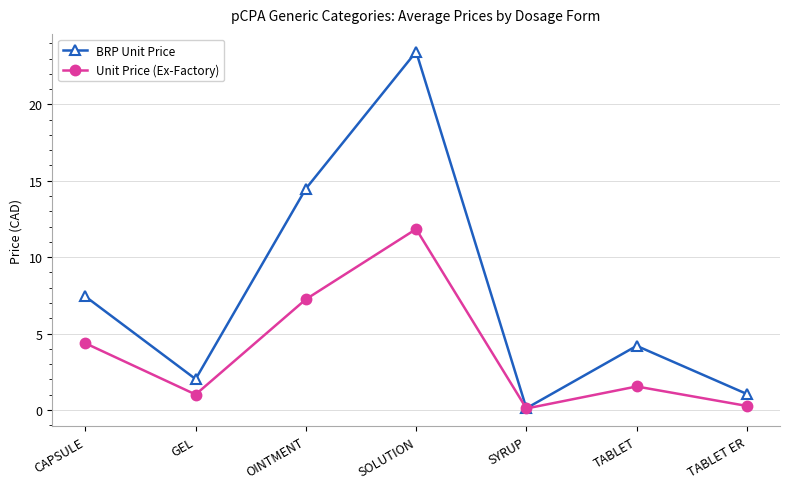

Count the number of data series in this chart.

2